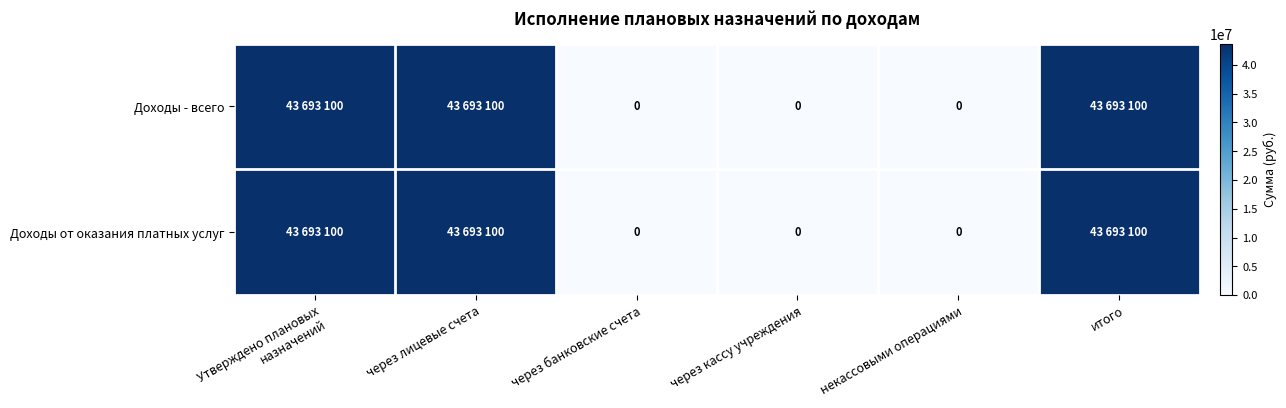

Between Утверждено плановых назначений and некассовыми операциями, which series saw the biggest shift?

Доходы - всего